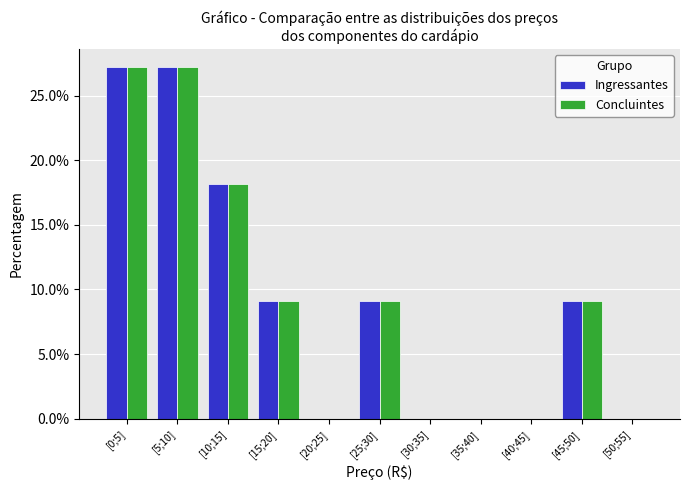

Reading right to left, extract all data points from this chart.

Ingressantes: [50;55]=0.0	[45;50]=9.1	[40;45]=0.0	[35;40]=0.0	[30;35]=0.0	[25;30]=9.1	[20;25]=0.0	[15;20]=9.1	[10;15]=18.2	[5;10]=27.3	[0;5]=27.3
Concluintes: [50;55]=0.0	[45;50]=9.1	[40;45]=0.0	[35;40]=0.0	[30;35]=0.0	[25;30]=9.1	[20;25]=0.0	[15;20]=9.1	[10;15]=18.2	[5;10]=27.3	[0;5]=27.3